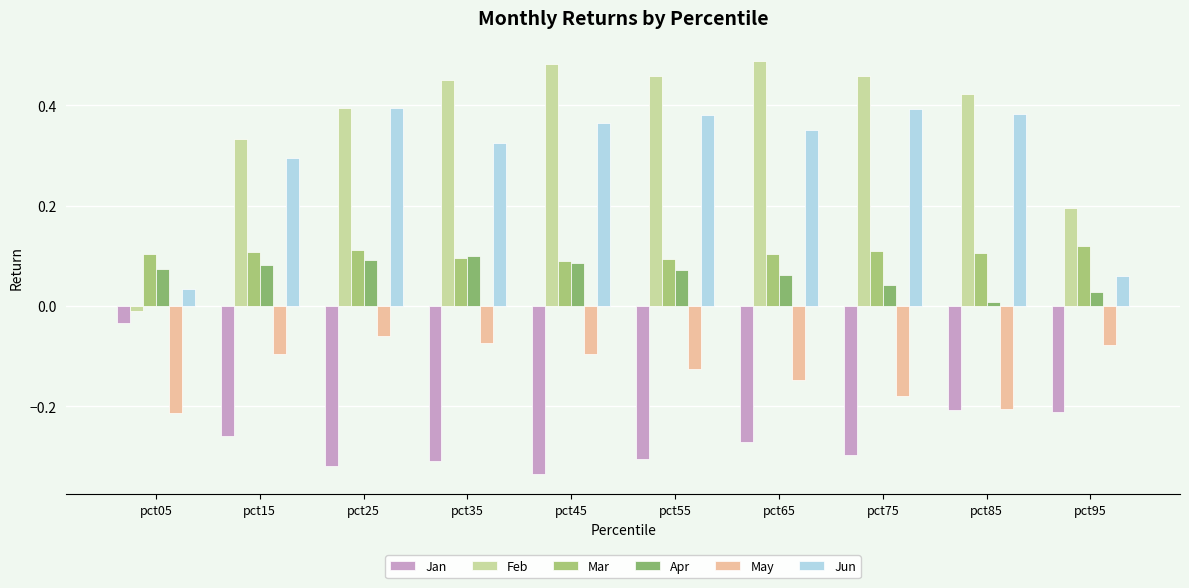

What is the difference between the maximum and minimum values in the Feb series?

0.5